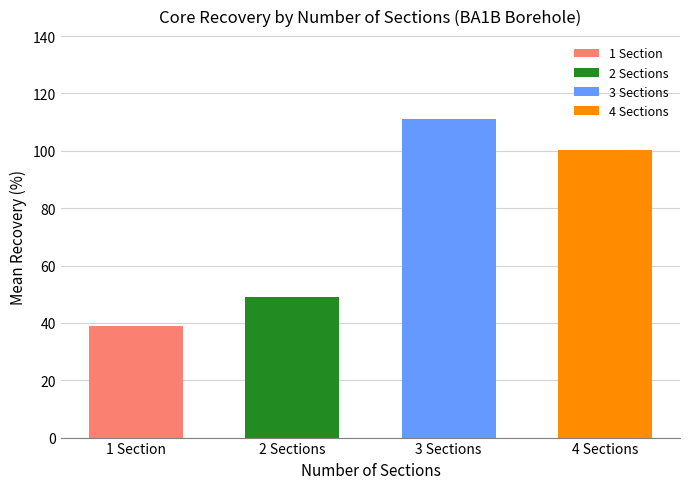

What is the sum of the values at 2 Sections and 1 Section?

88.0